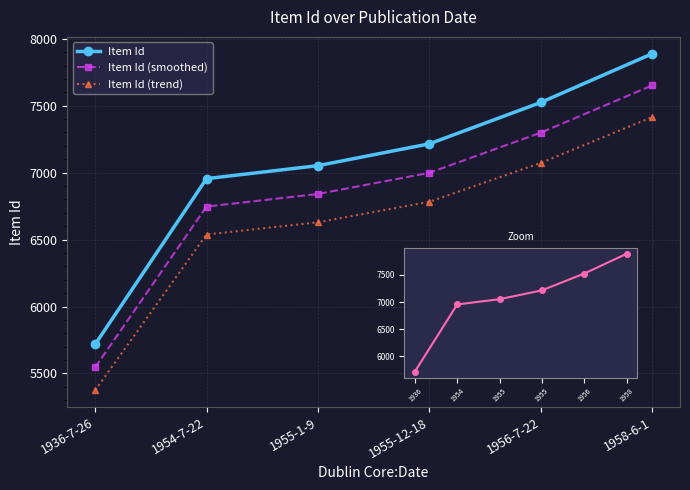

What is the approximate value of Item Id at 1955-12-18?

7215.0